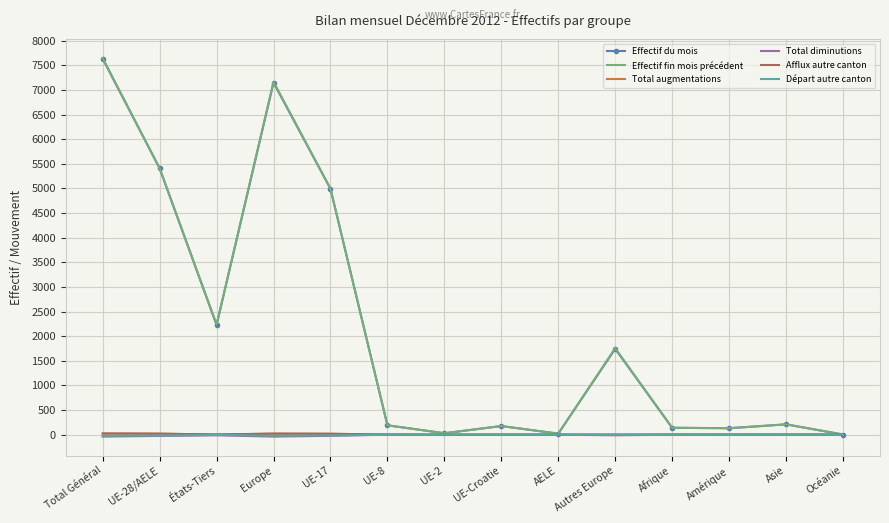

Which series has the largest range (max minus min)?

Effectif fin mois précédent